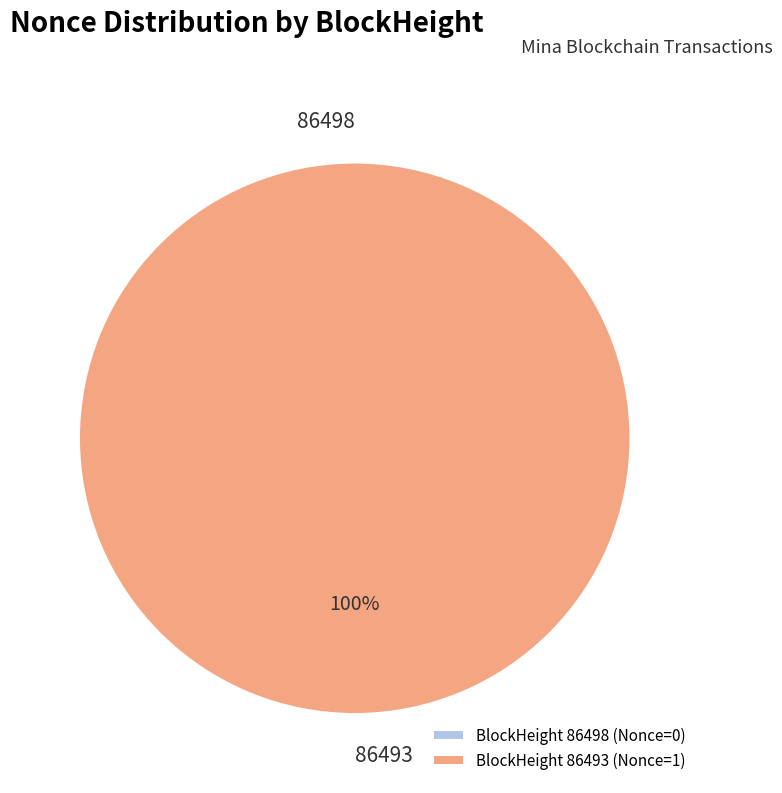

To the nearest percent, what is the average slice percentage?

50%